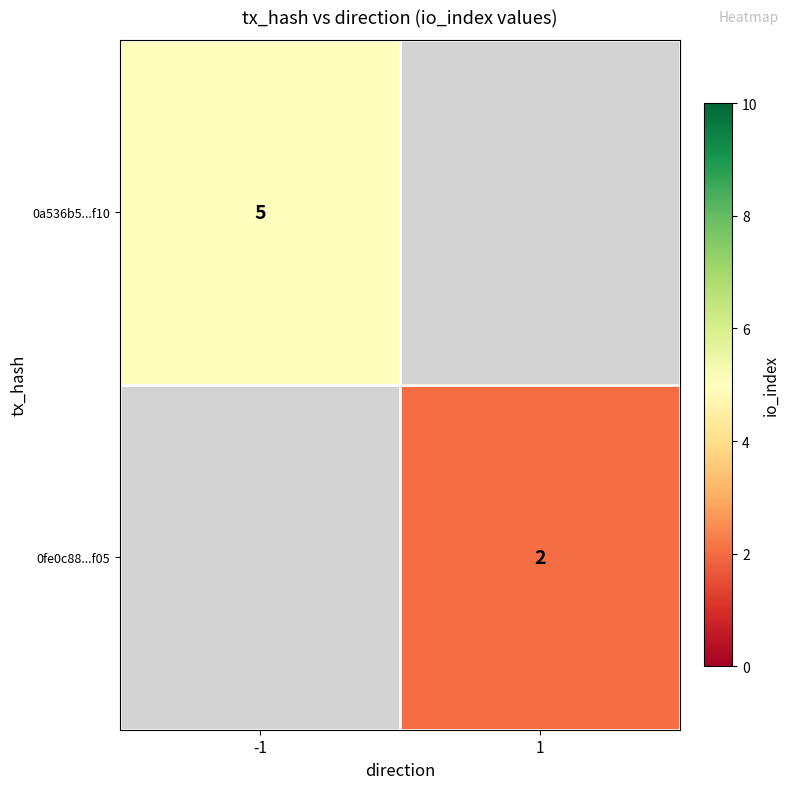

How many distinct data groups are displayed?

2